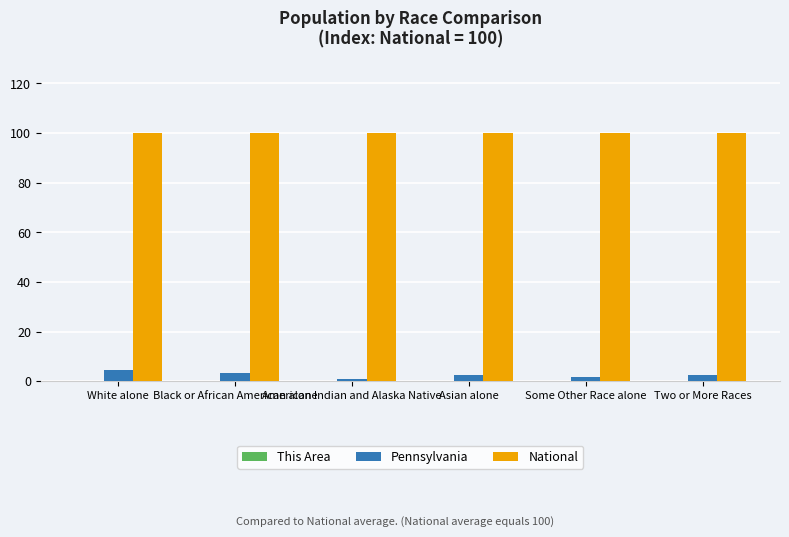

Is the value of National at Black or African American alone greater than the value of Pennsylvania at Some Other Race alone?

Yes